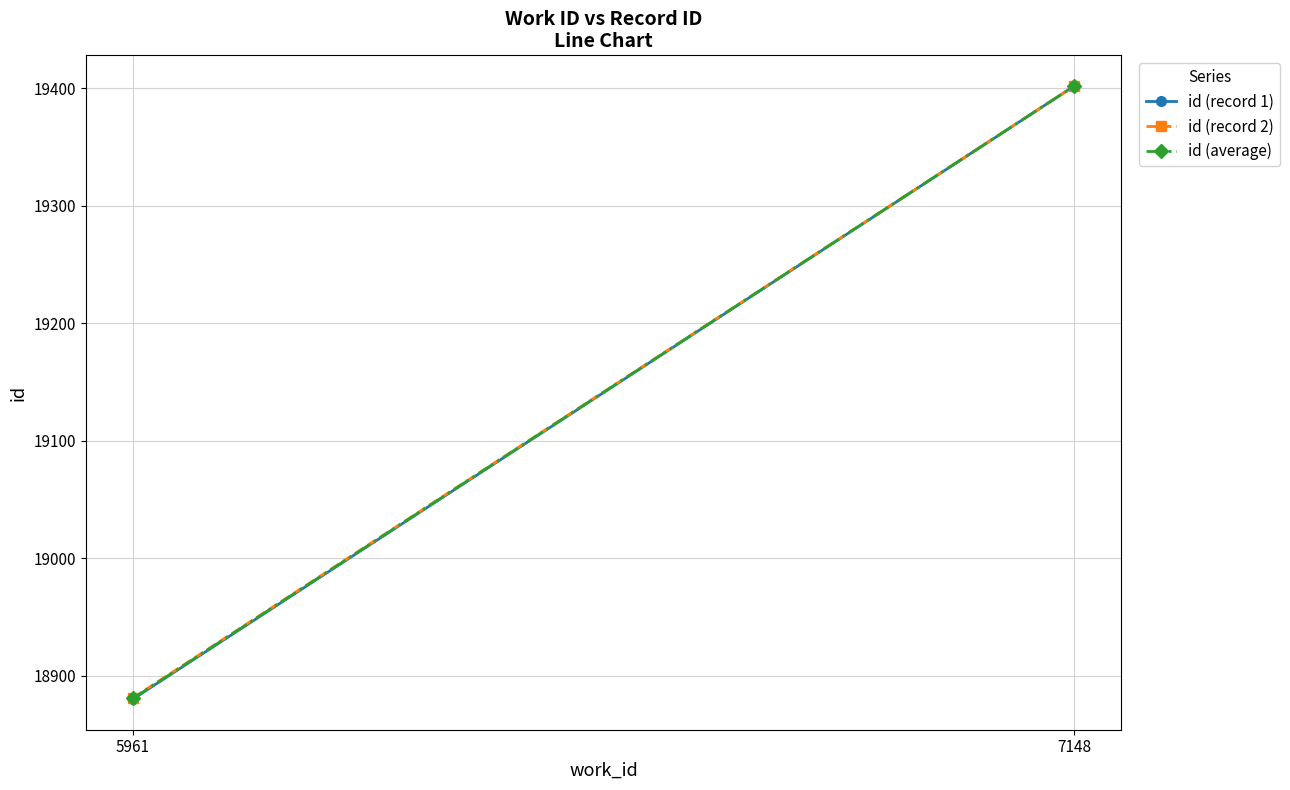

Between 5961 and 7148, which series saw the biggest shift?

id (record 1)